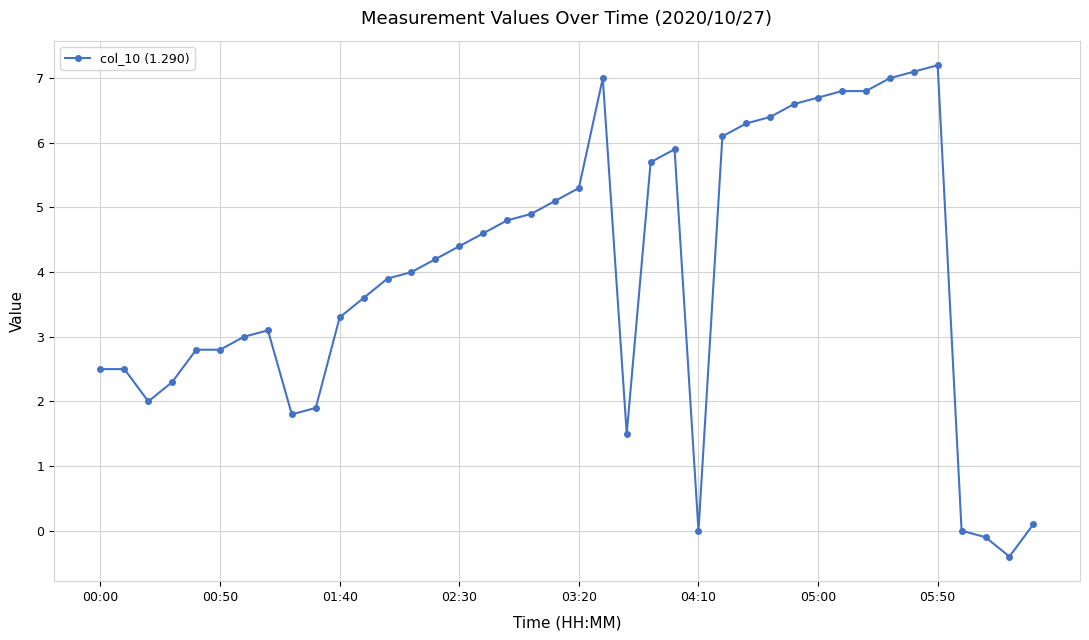

What is the value of the 2nd point from the left?

2.5